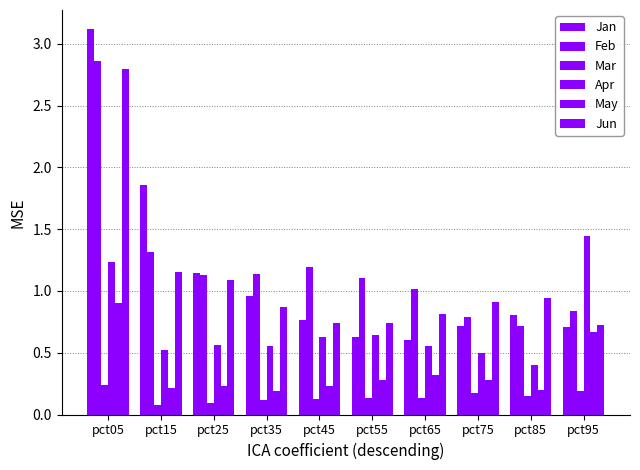

How many series are shown in this chart?

6